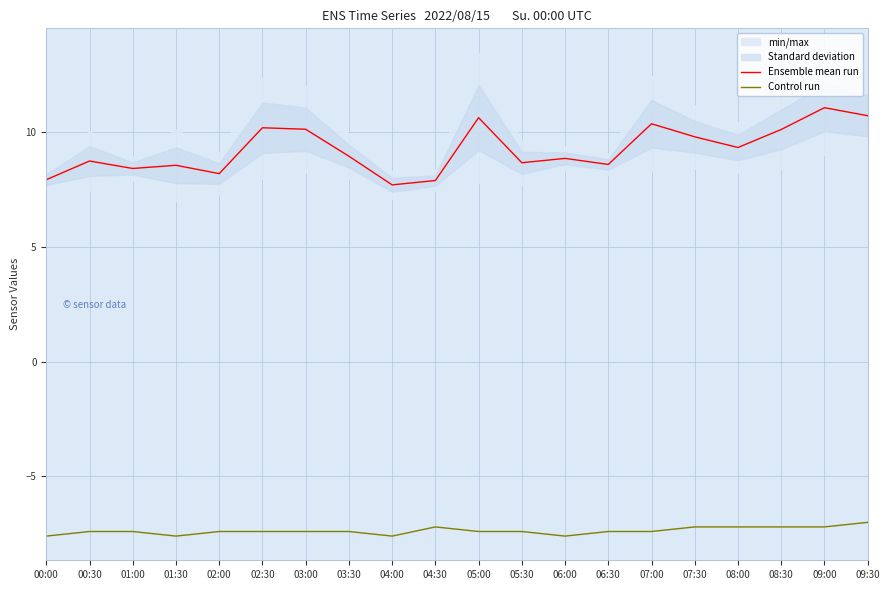

What is the greatest value displayed?

11.1